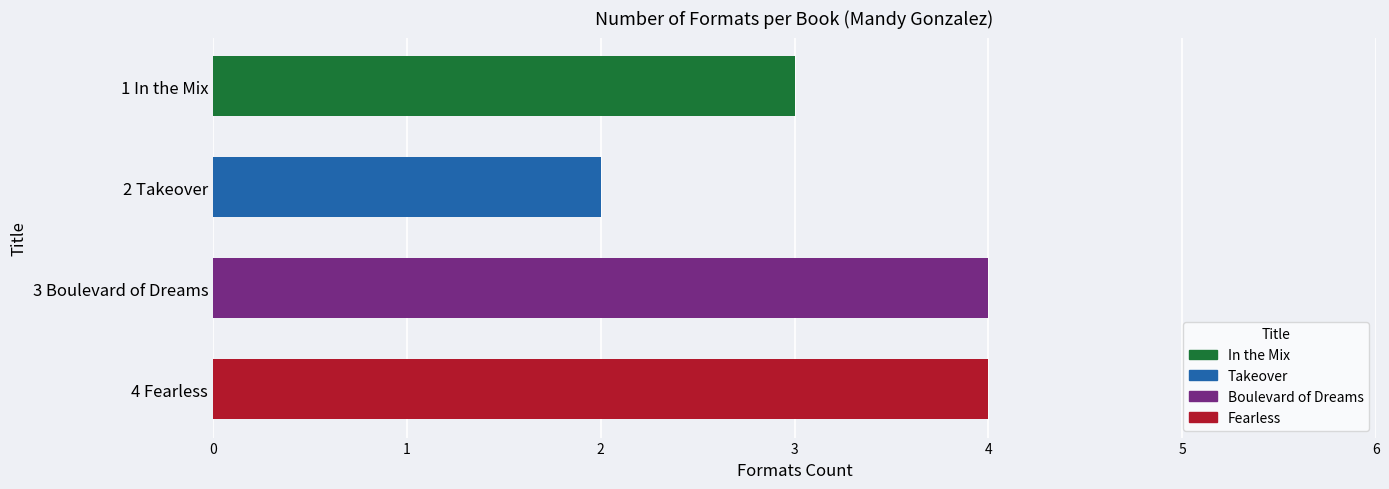

What is the value of the 1st bar from the top?

3